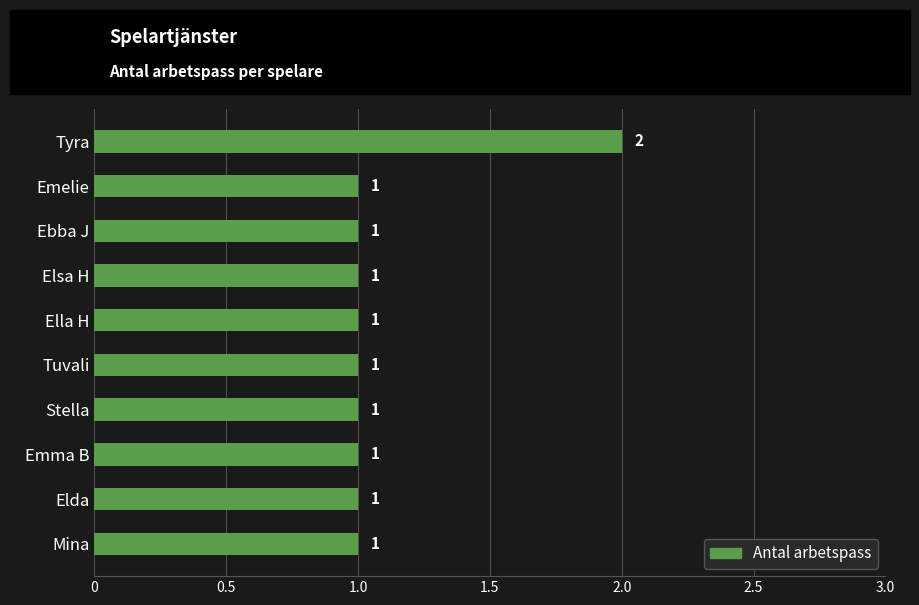

Count the values in the range 1 to 2.

10